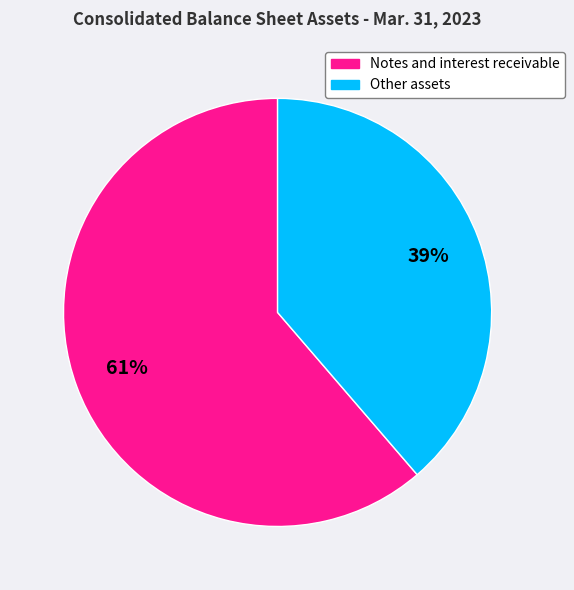

Which slice is the smallest?

Other assets